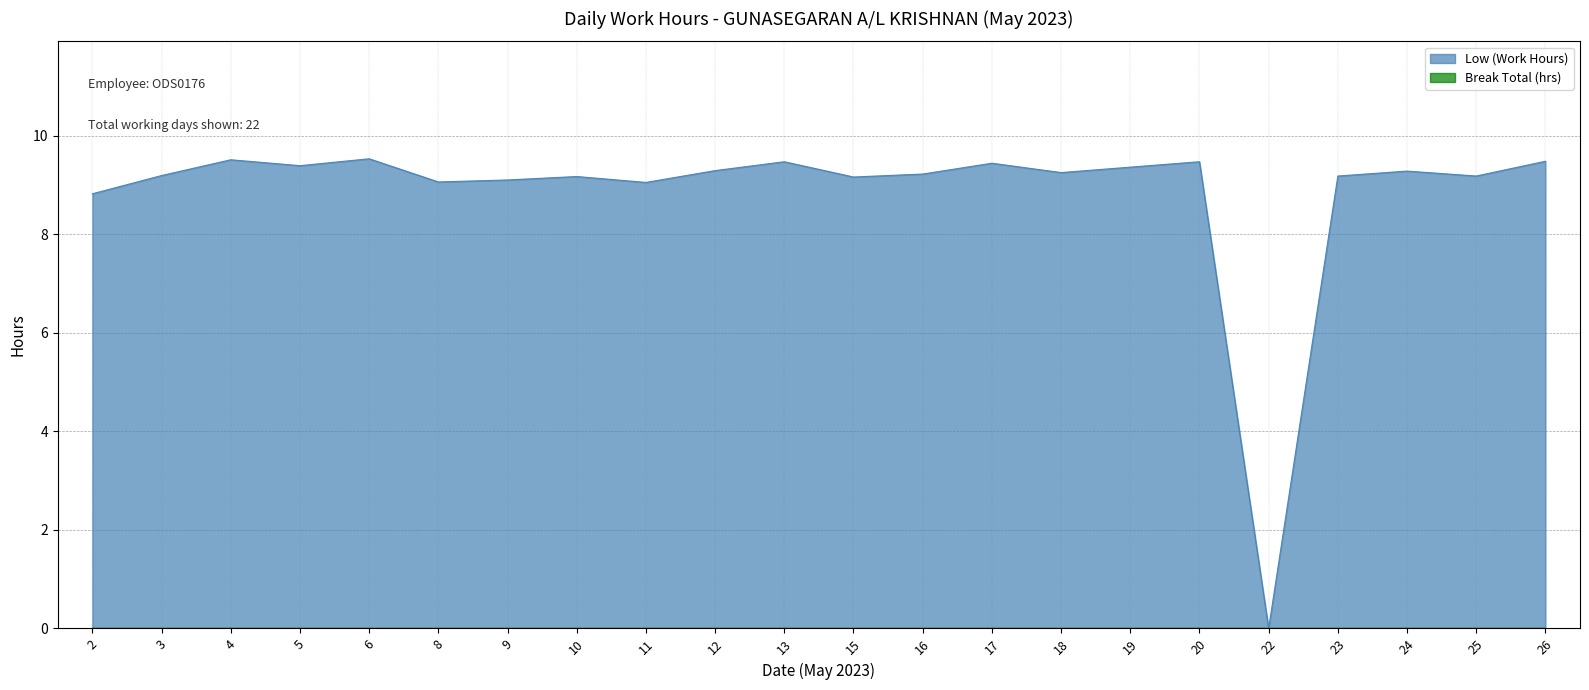

What is the difference between the maximum and second lowest values?

0.7